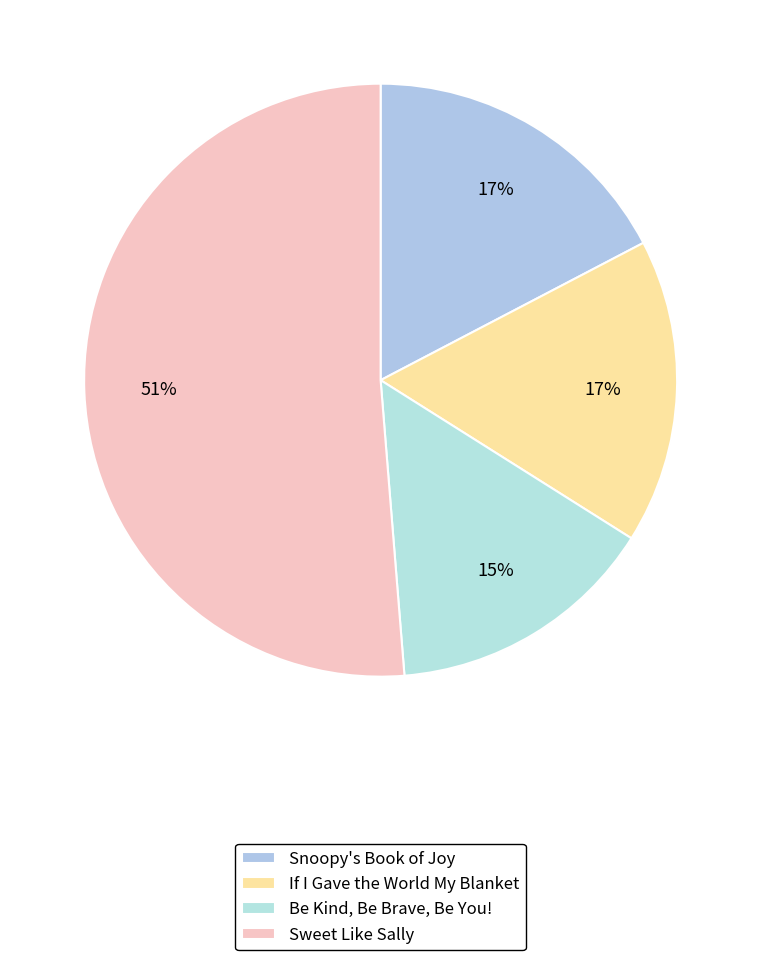

Count the number of slices in the pie.

4